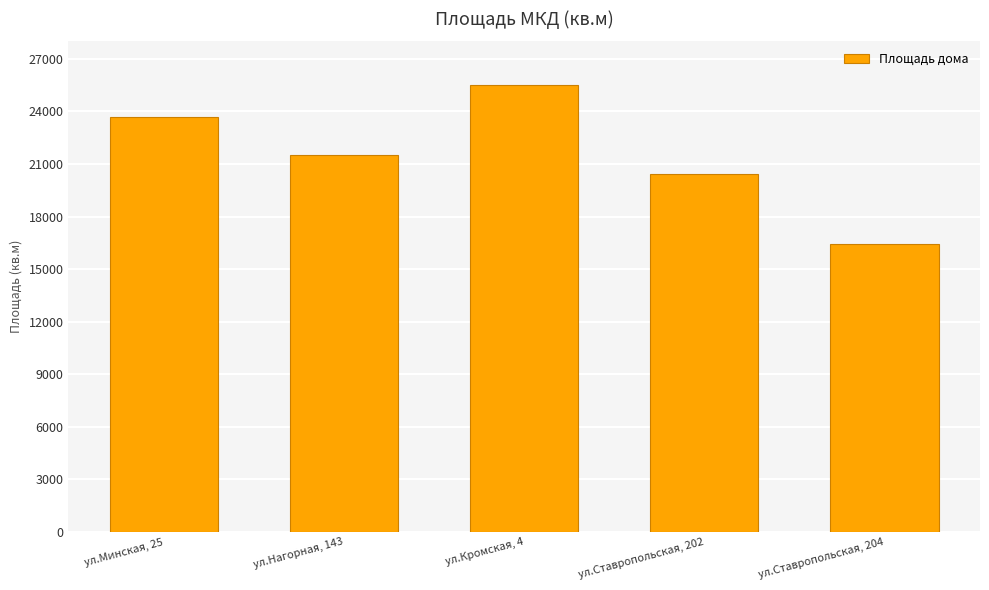

What is the average value?

21505.9